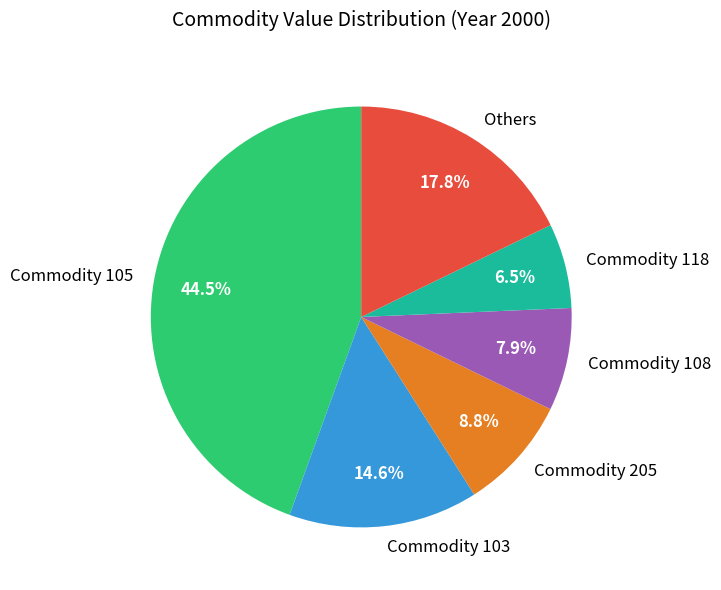

What is the smallest slice in the pie chart?

Commodity 118